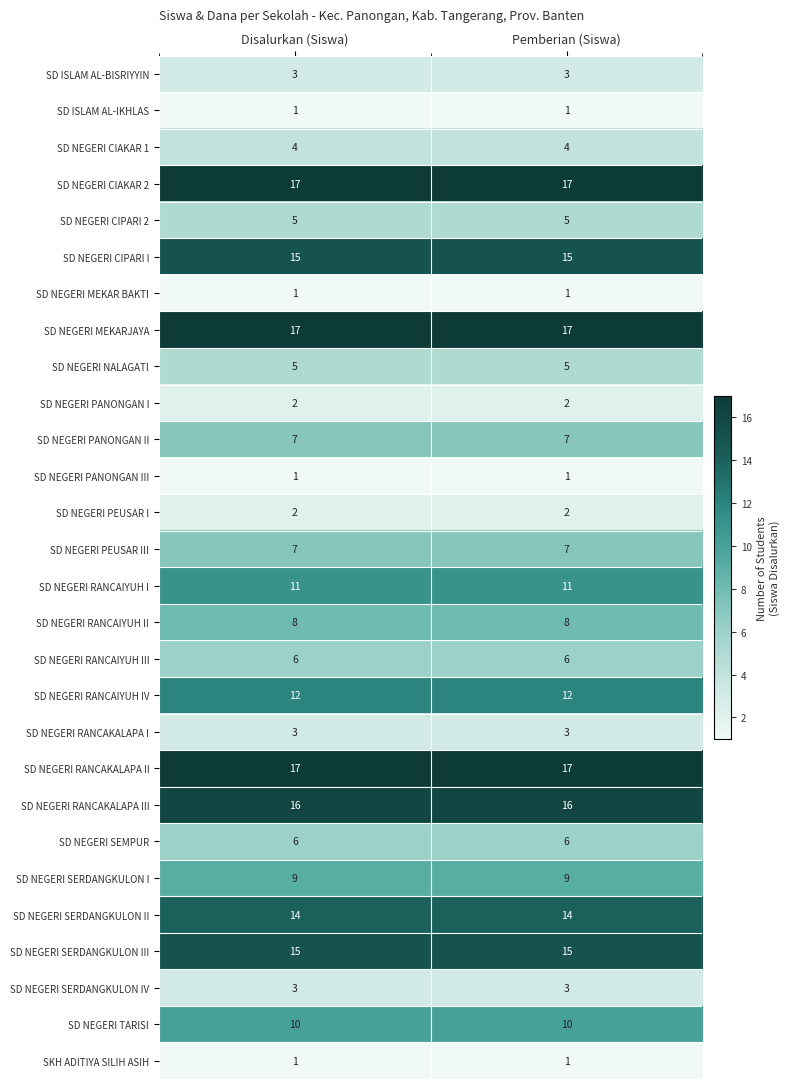

What is the sum of the SD NEGERI SERDANGKULON III values at Disalurkan (Siswa) and Pemberian (Siswa)?

30